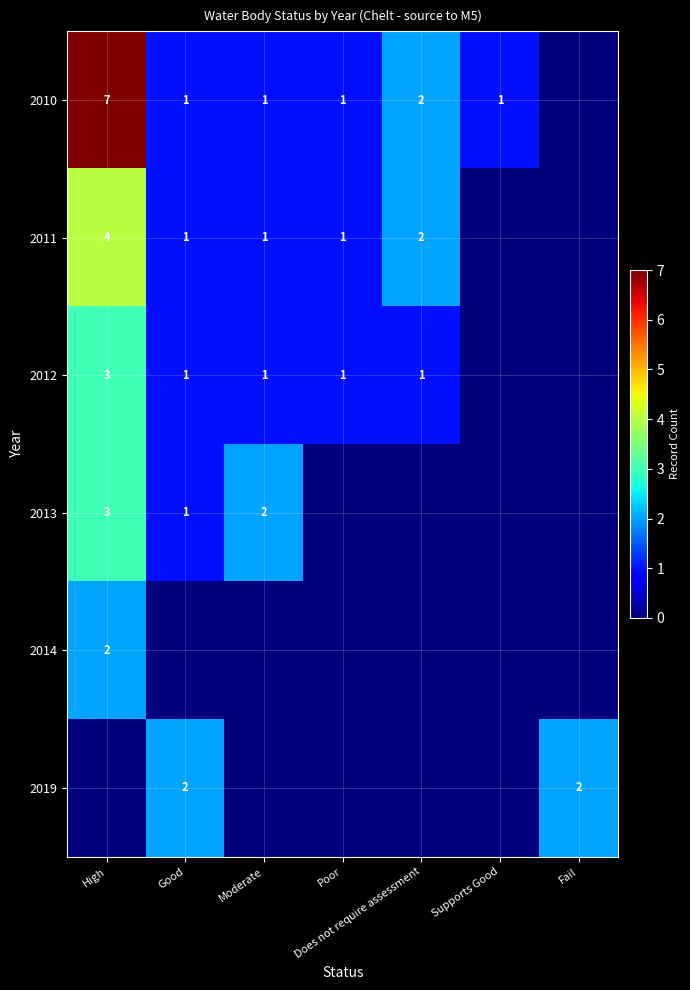

At how many categories does at least one series exceed 4?

1